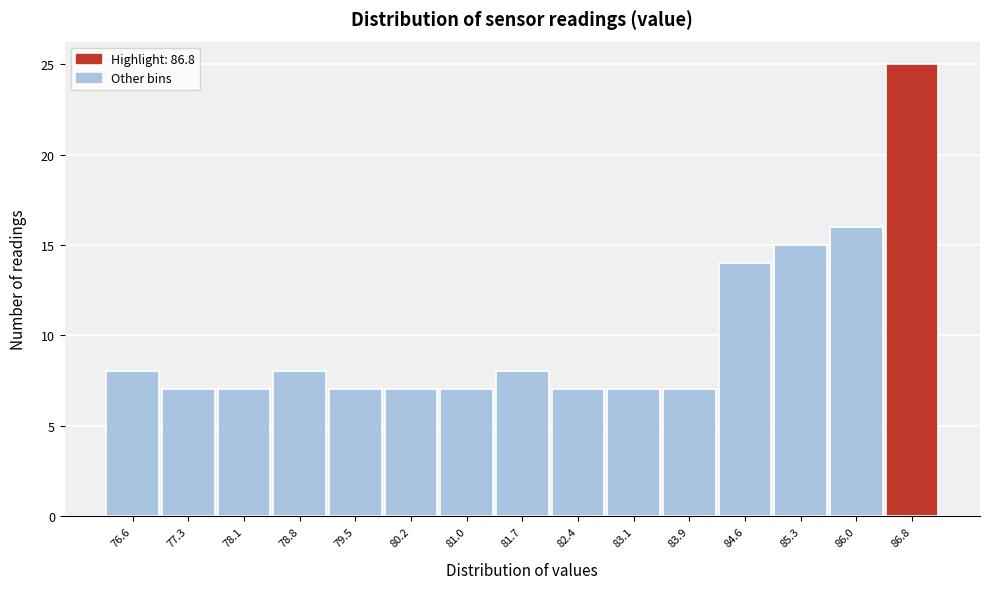

Reading right to left, what are all the values shown in this chart?

86.8=25	86.0=16	85.3=15	84.6=14	83.9=7	83.1=7	82.4=7	81.7=8	81.0=7	80.2=7	79.5=7	78.8=8	78.1=7	77.3=7	76.6=8